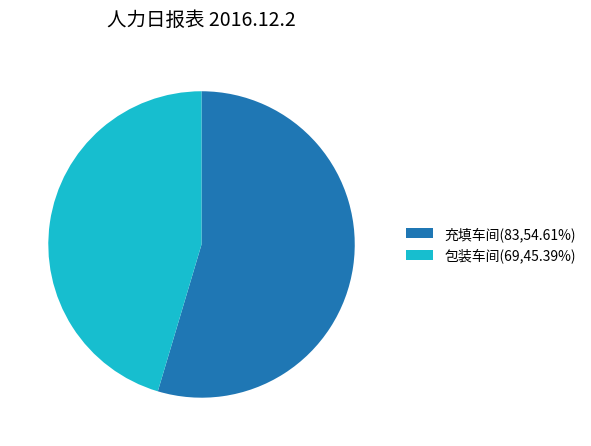

Is 包装车间 the majority of the pie?

No